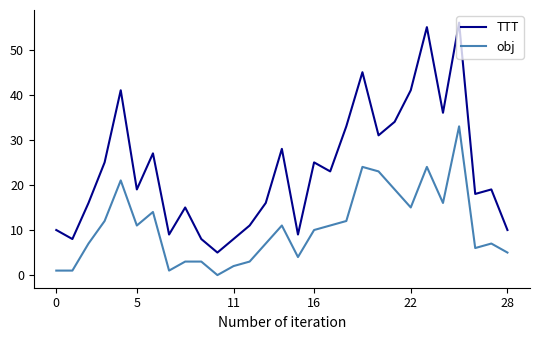

What is the maximum value shown in the chart?

56